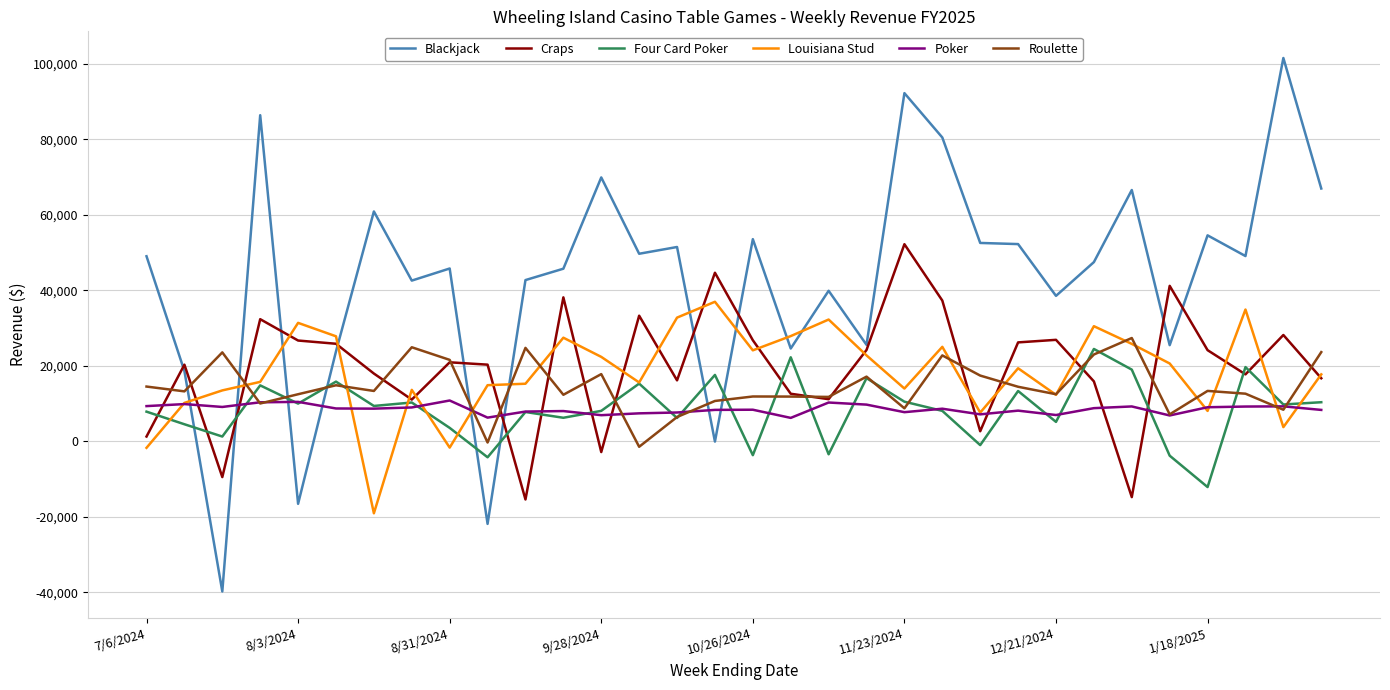

True or false: Poker and Blackjack intersect in this chart.

True